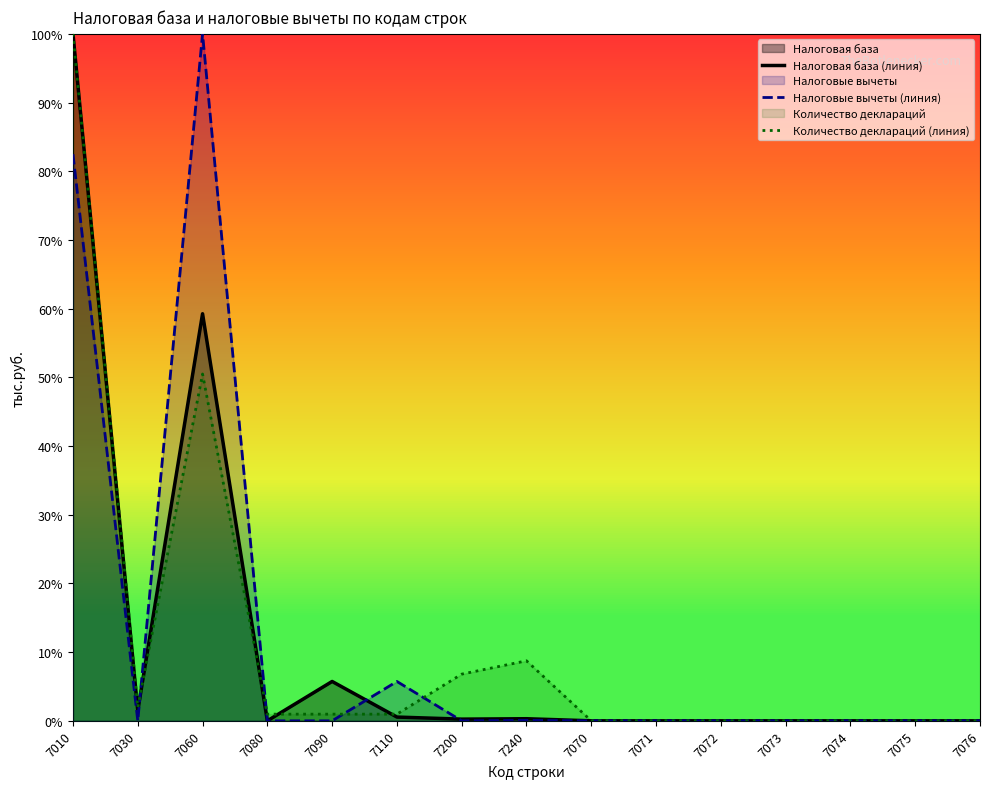

Which series changed the most between 7110 and 7073?

Налоговые вычеты (линия)